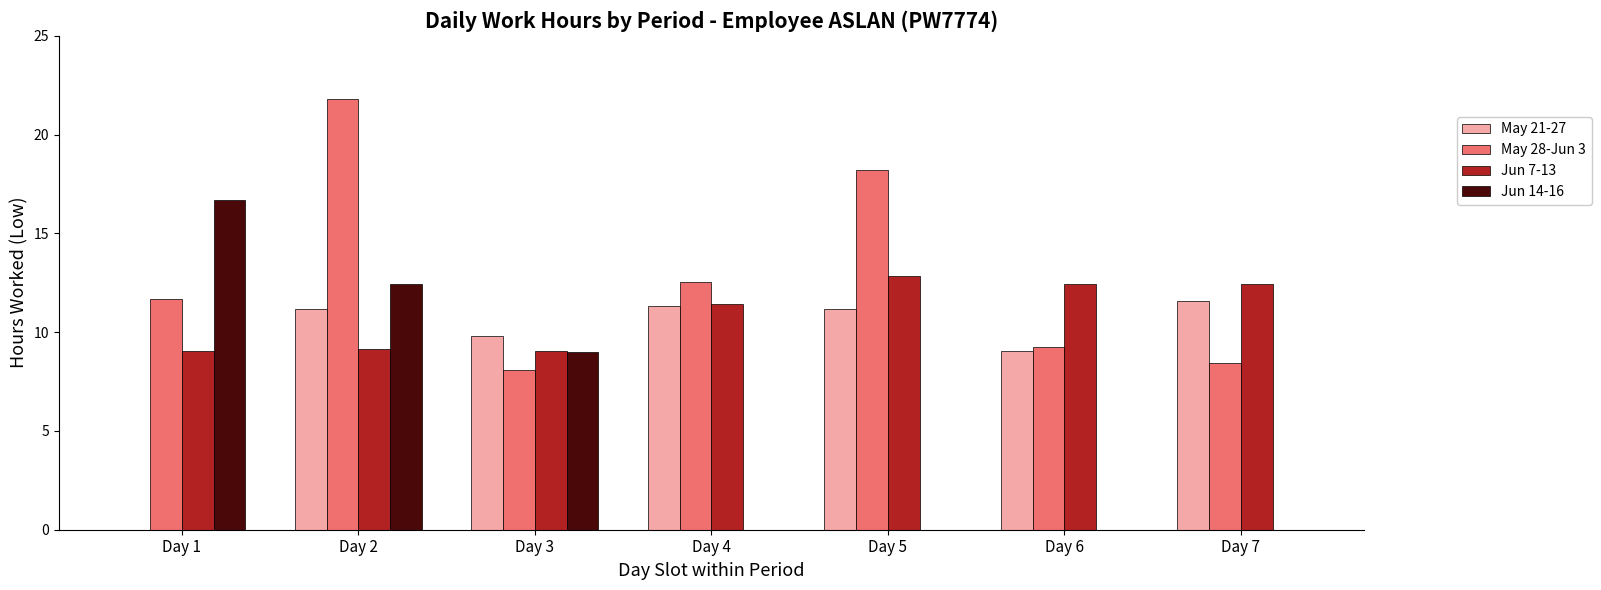

The May 28-Jun 3 series shows 2.5 at Day 1. True or false?

False